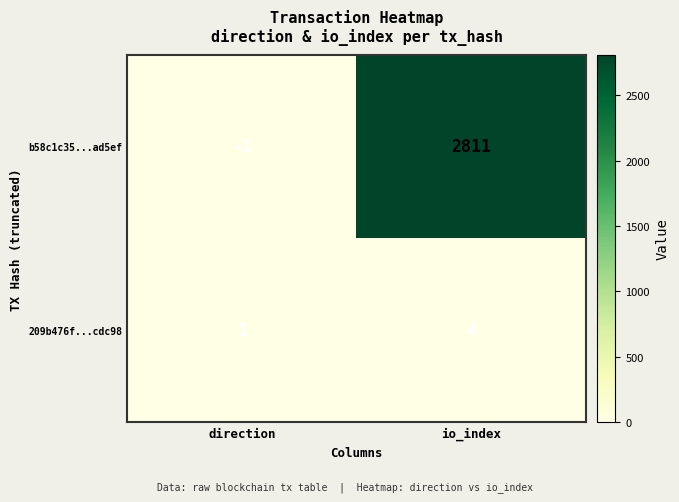

Which series has the largest total across all categories?

b58c1c35...ad5ef